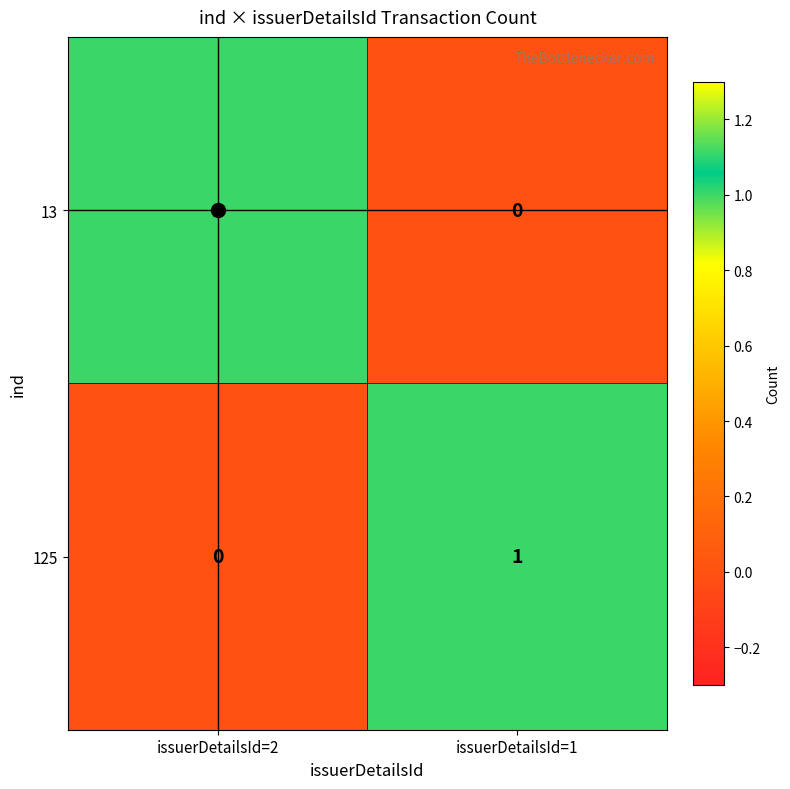

The value of 13 at issuerDetailsId=1 is 0. True or false?

True